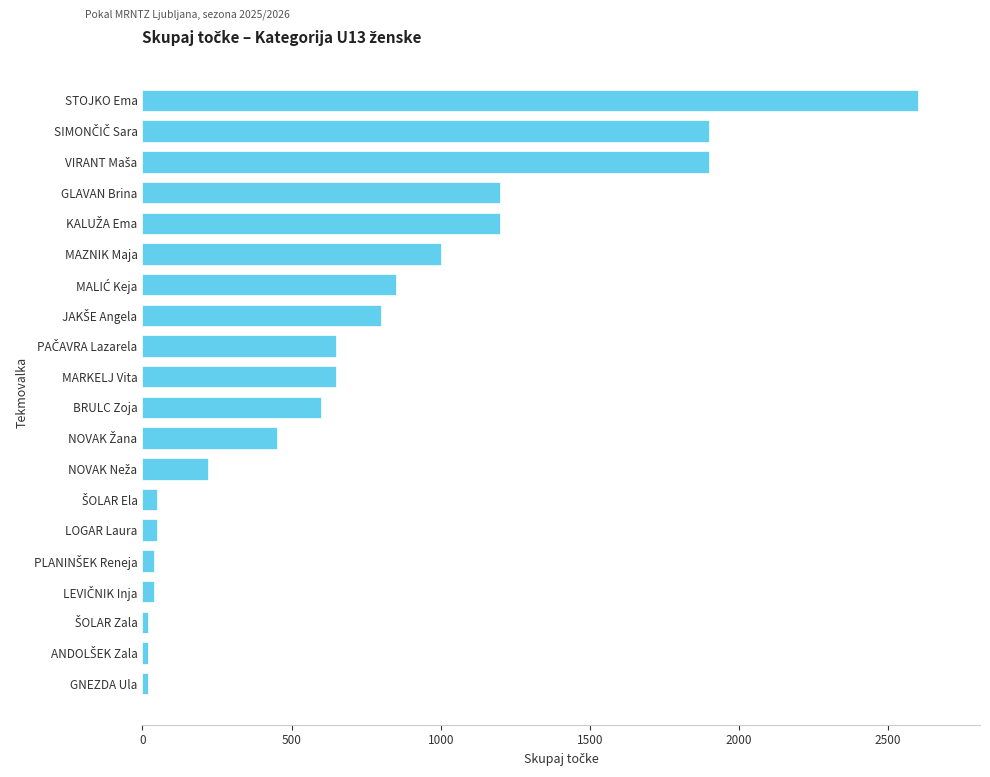

Is it true that the value at BRULC Zoja is 882?

False